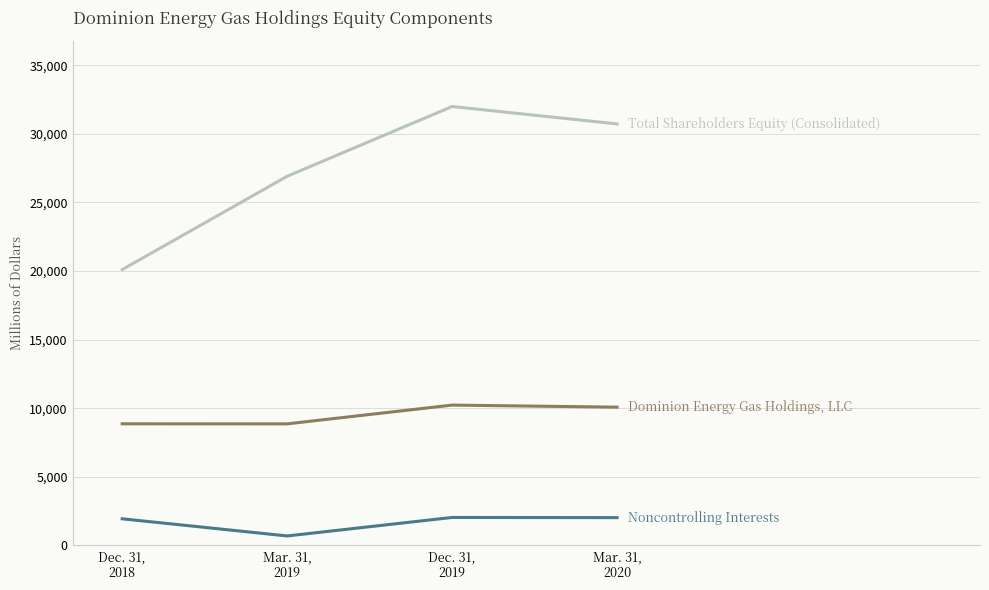

Is this an area chart (filled region under the line)?

No